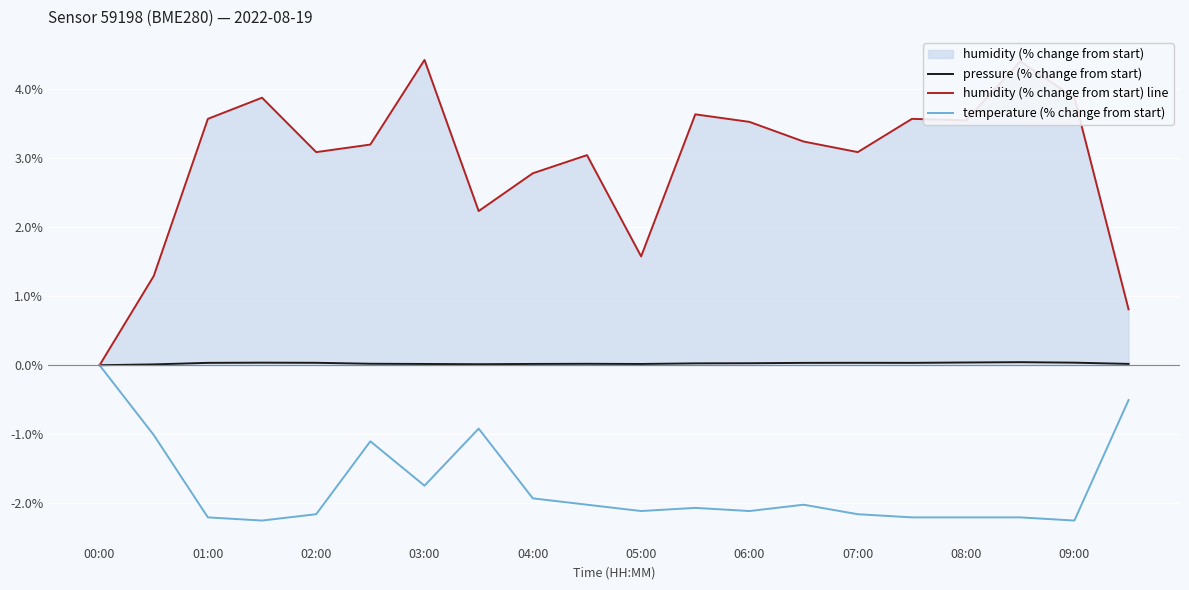

Count the number of categories in the chart.

20